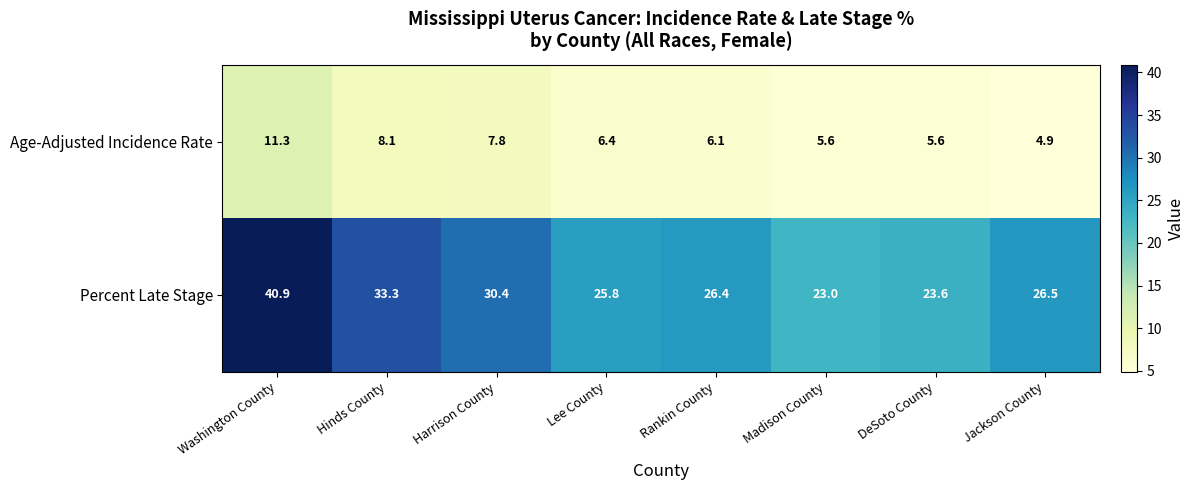

What is the difference between the highest and lowest values at Hinds County?

25.2